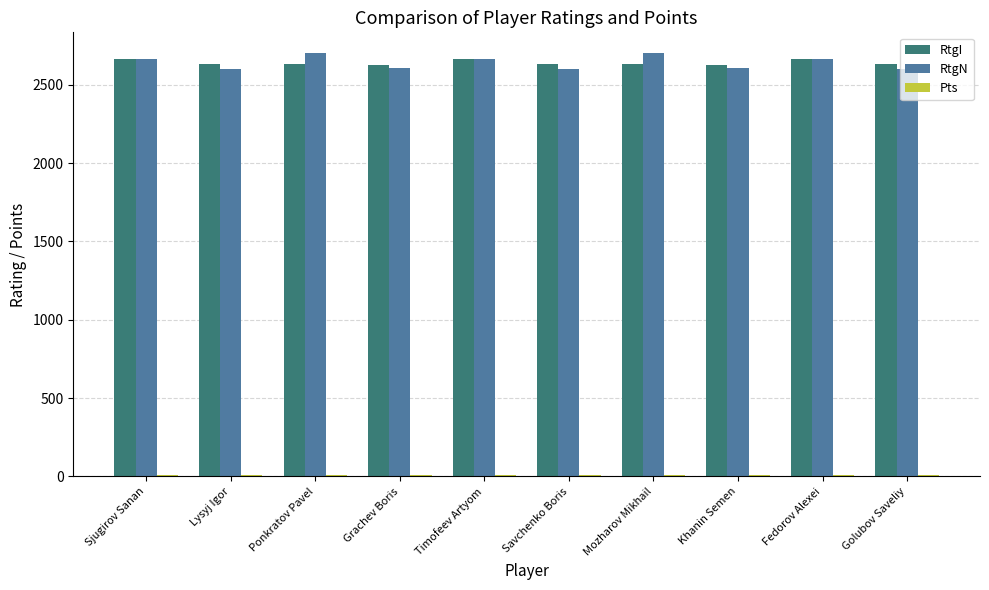

What is the sum of all RtgN values?

26411.0